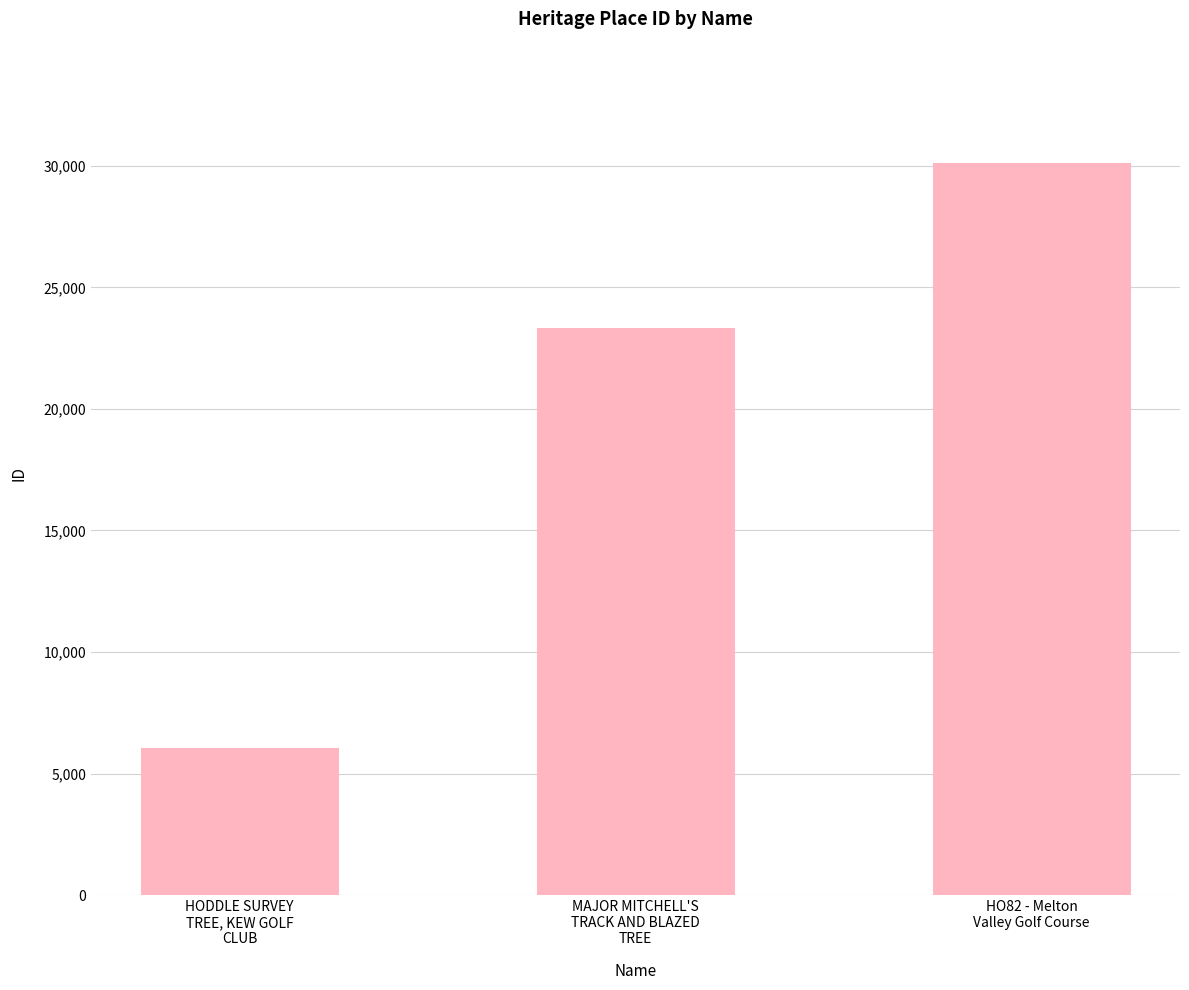

Between HODDLE SURVEY
TREE, KEW GOLF
CLUB and MAJOR MITCHELL'S
TRACK AND BLAZED
TREE, which is larger?

MAJOR MITCHELL'S
TRACK AND BLAZED
TREE